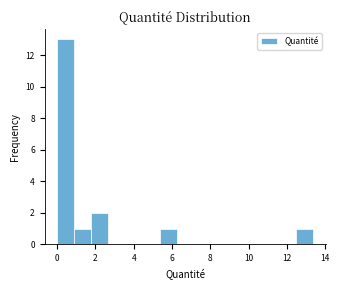

Over which range of the x-axis is the bar tallest?

0.0 to 1.0